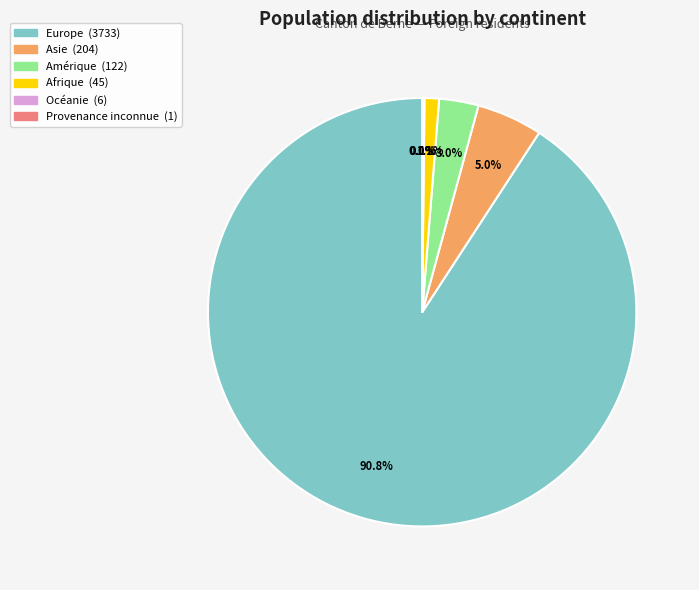

Which category has the biggest portion of the pie?

Europe